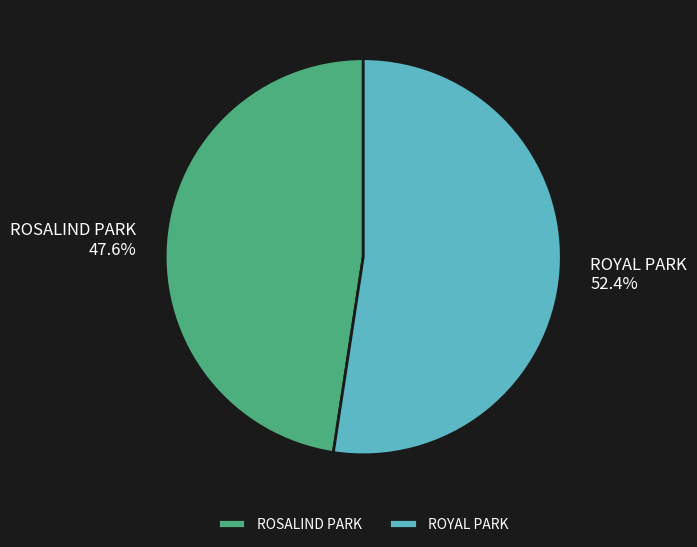

What percentage is the ROSALIND PARK slice, to the nearest percent?

48%